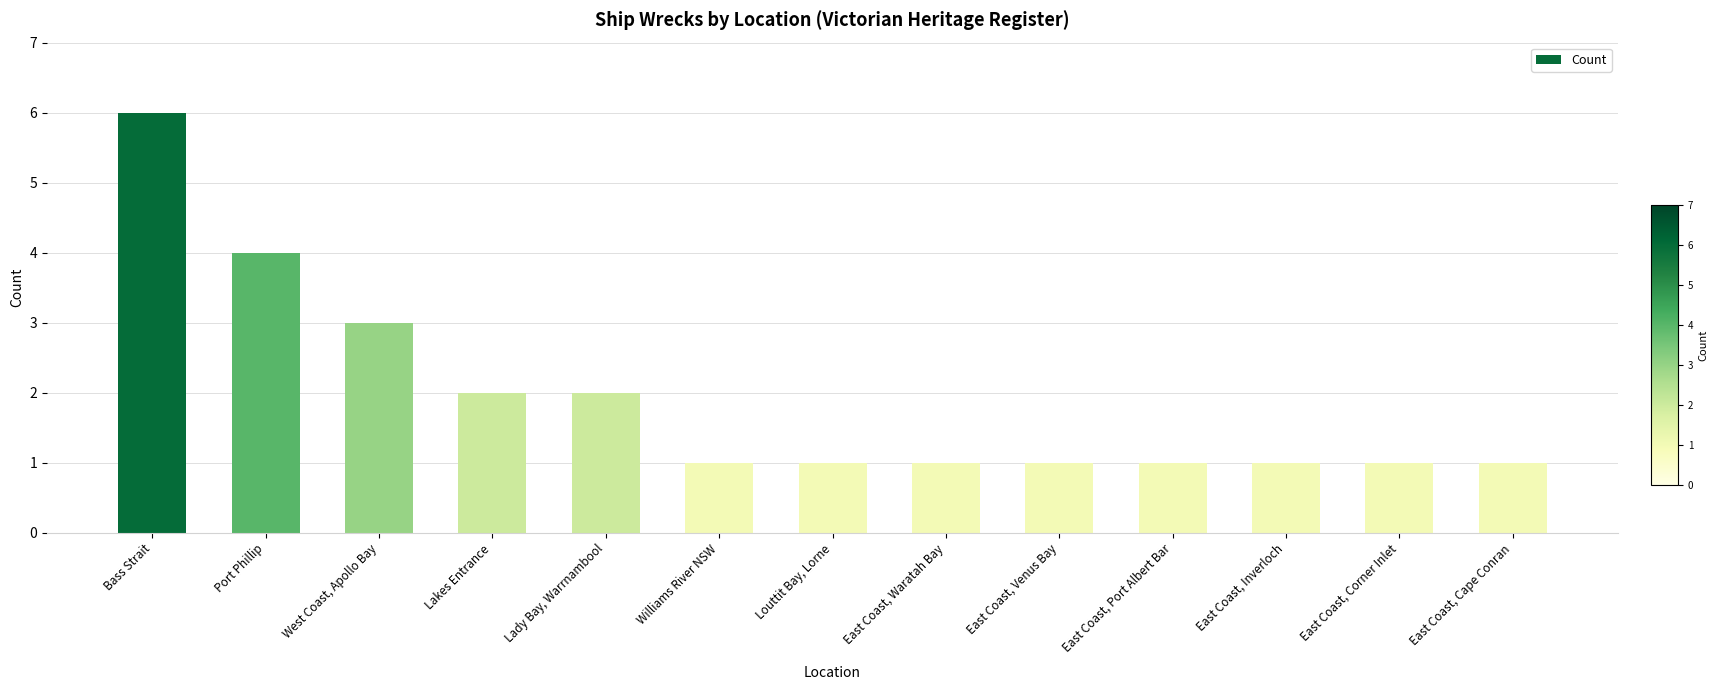

True or false: the data shows 1 at East Coast, Waratah Bay.

True